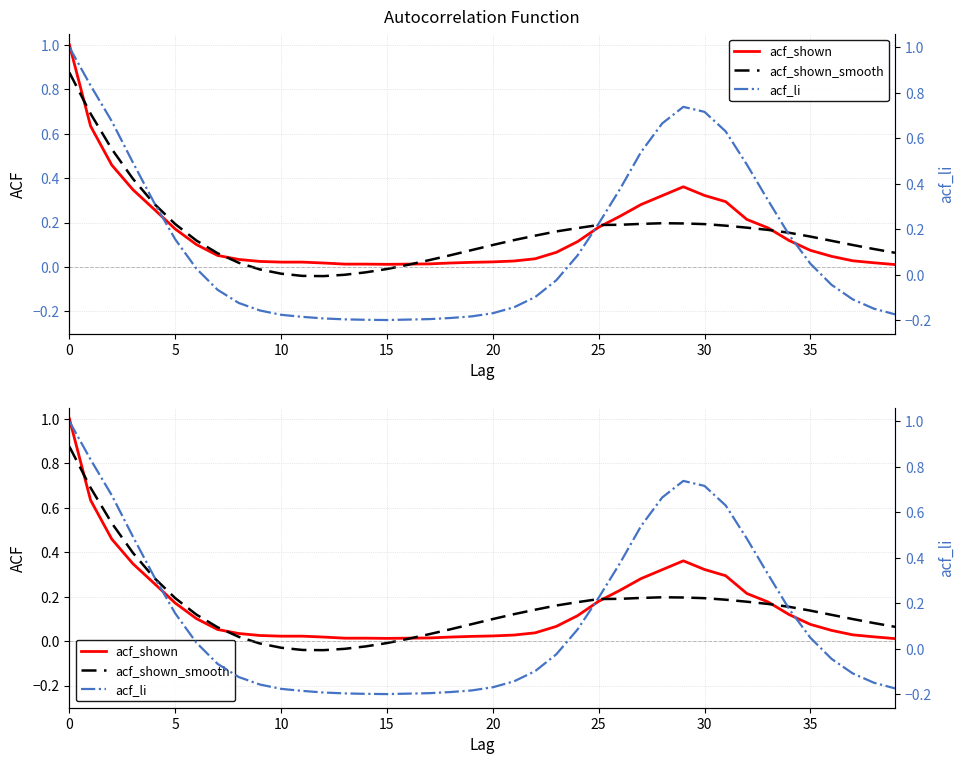

True or false: acf_shown has more than 0 interior local peaks.

True